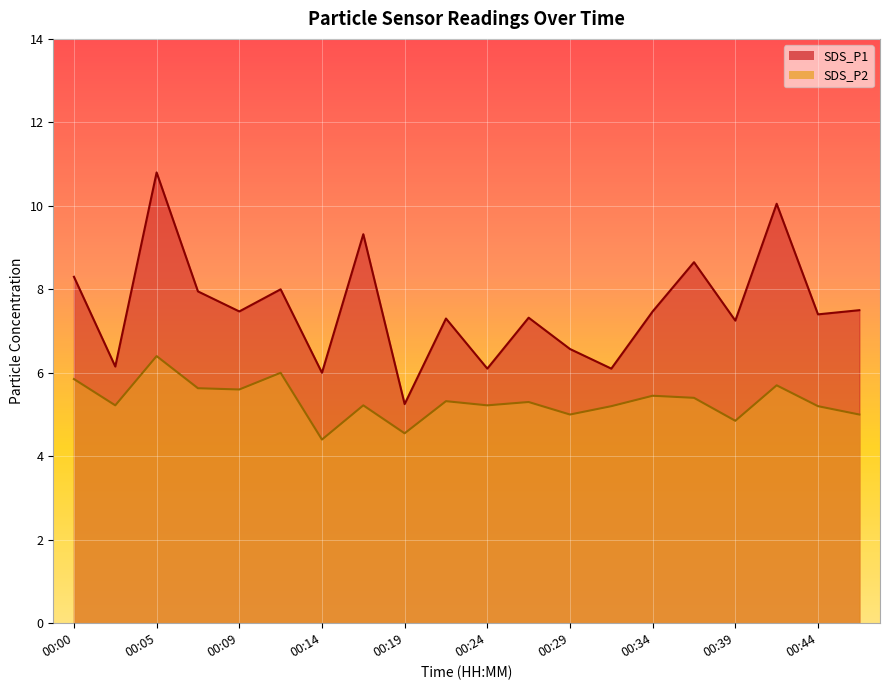

Is the value of SDS_P1 at 00:24 greater than the value of SDS_P2 at 00:09?

Yes